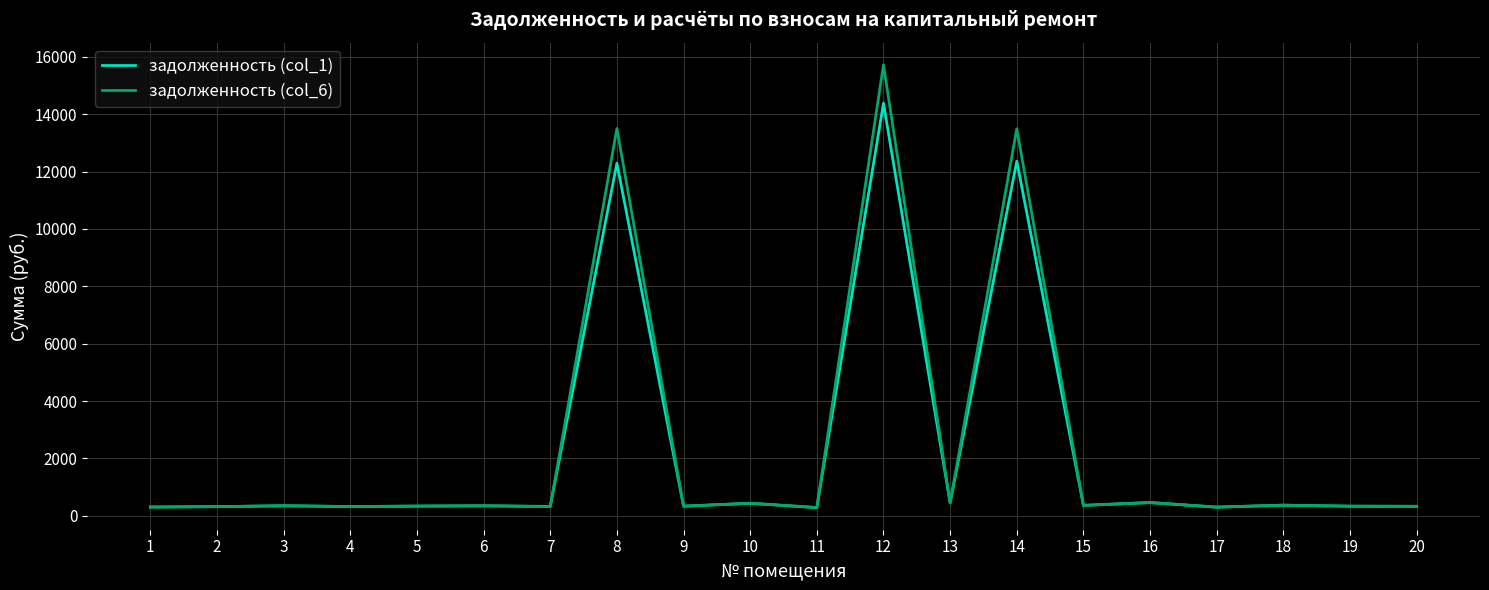

At which label does задолженность (col_1) first exceed 347?

3